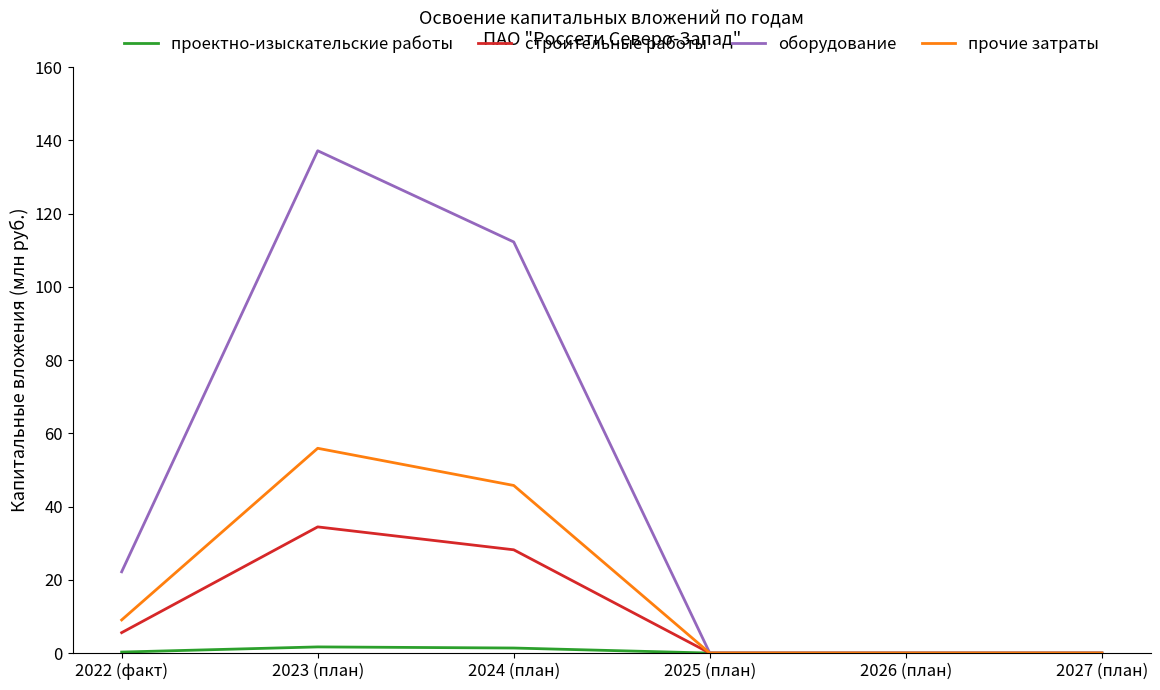

What value does the проектно-изыскательские работы series have at 2024 (план)?

1.4